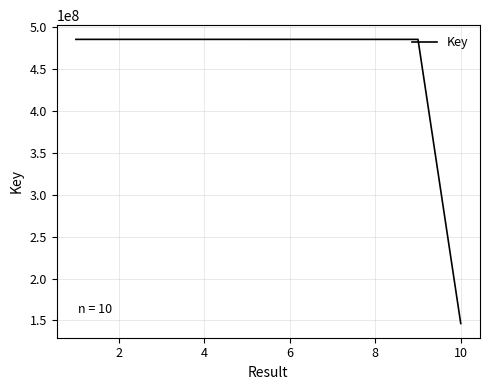

What is the smallest value displayed?

146341047